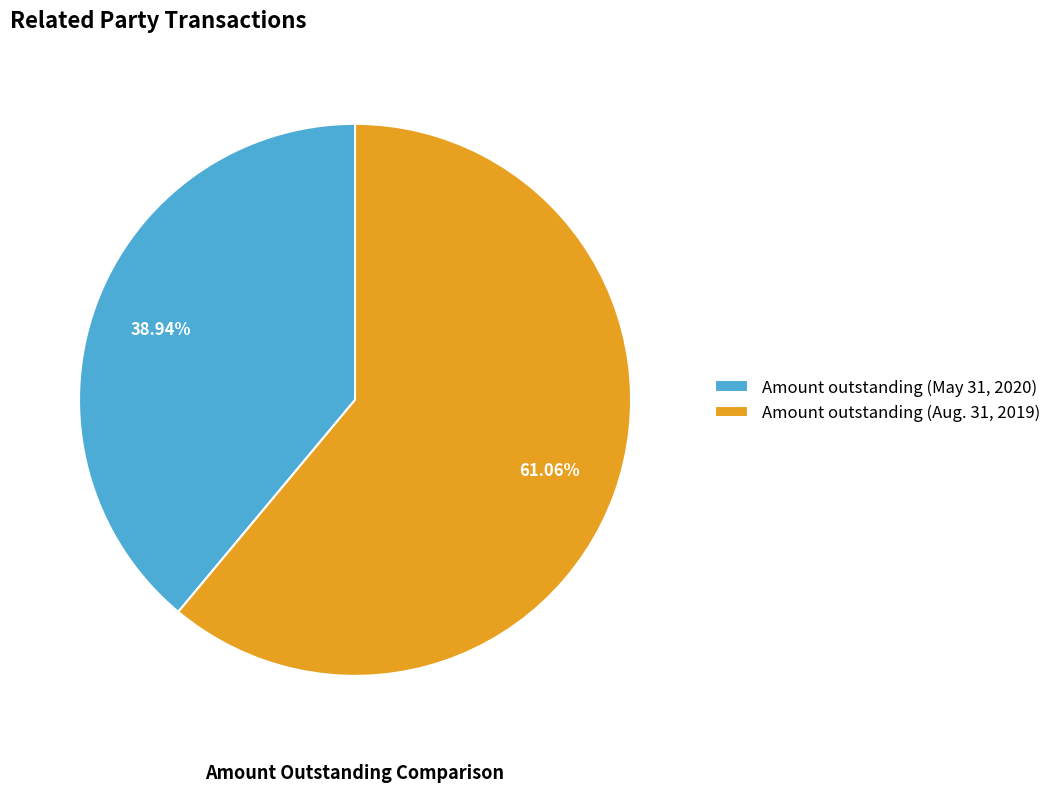

Is there a majority slice in this chart?

Yes